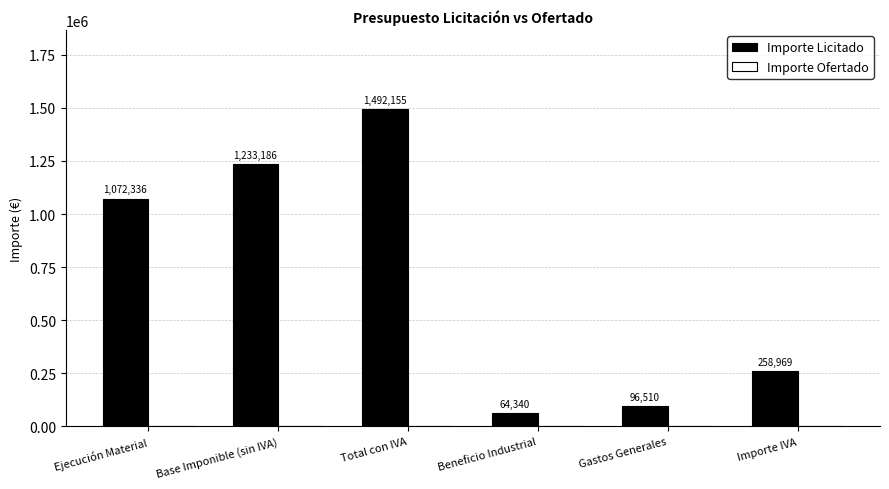

How many data points does each series have?

6